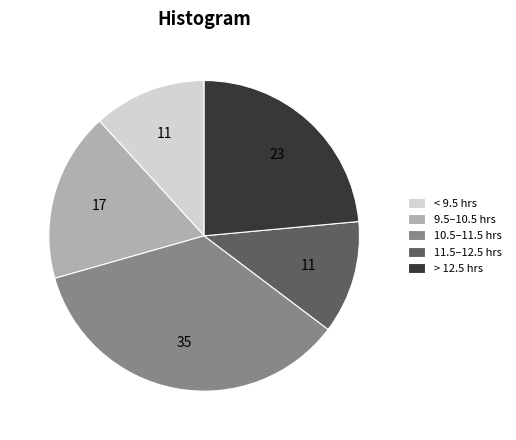

How many segments does this pie chart have?

5